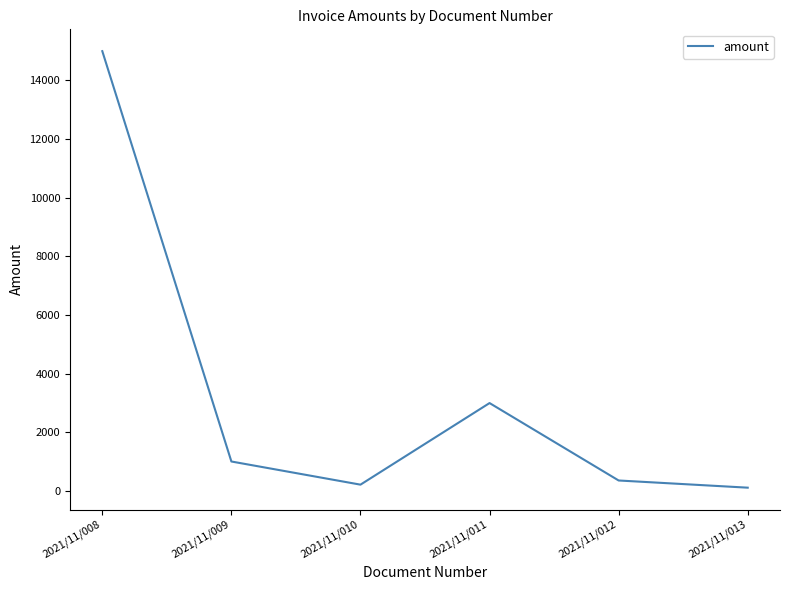

Approximately how many times larger is the value at 2021/11/011 compared to 2021/11/009?

3.0